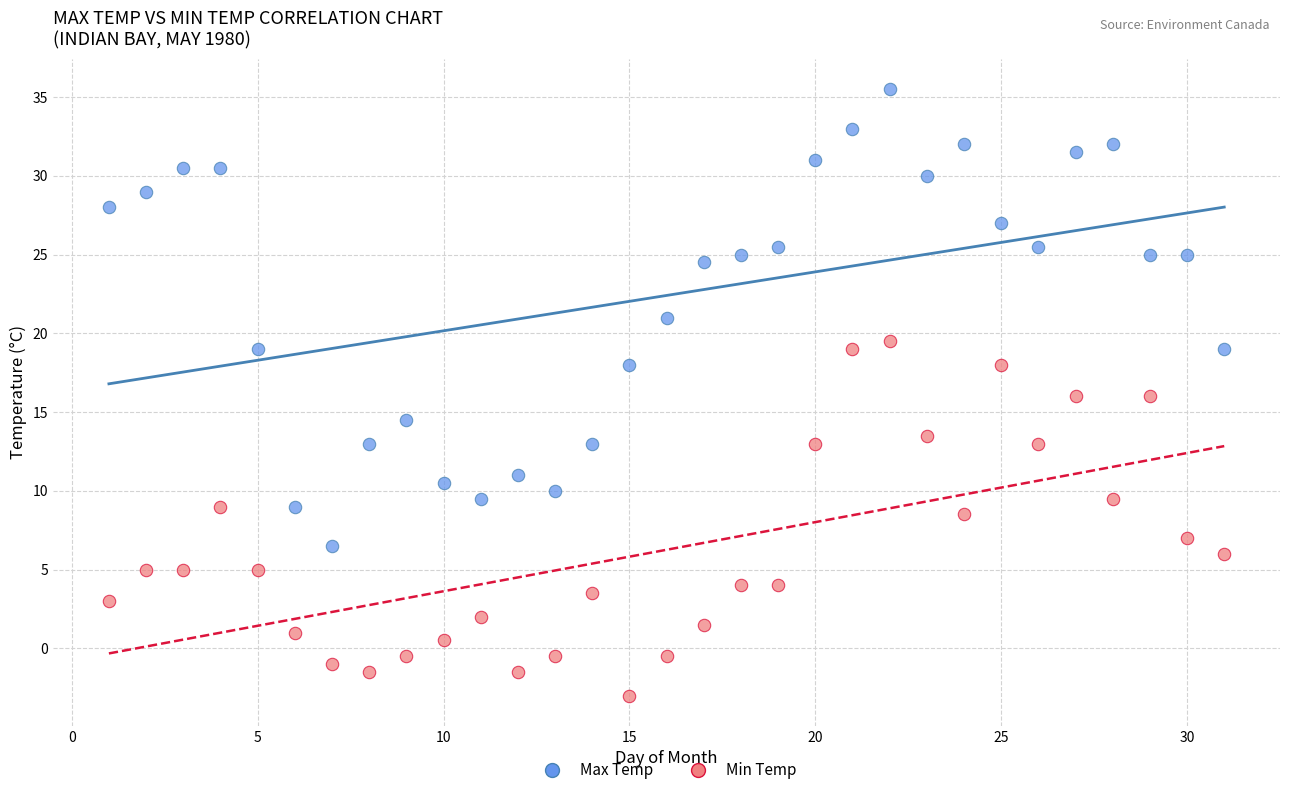

Which series contains the highest Y value?

Max Temp